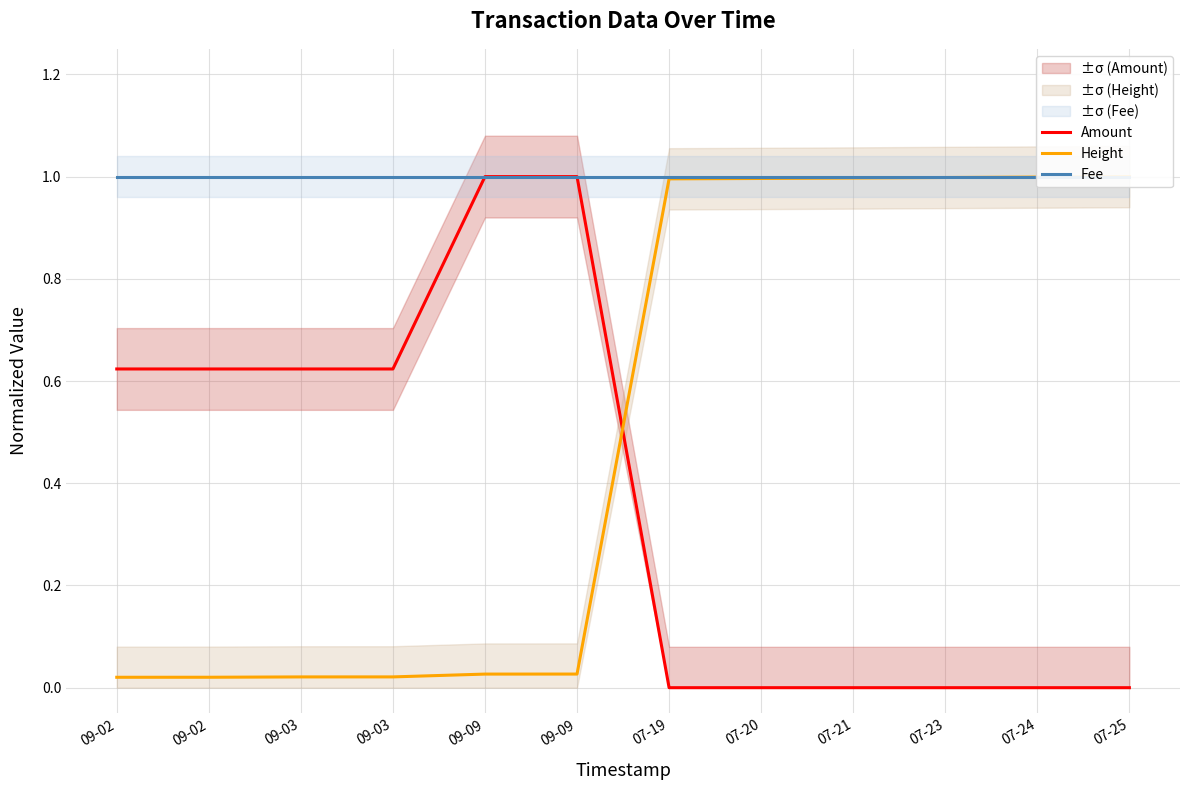

Rank the series by their average value, from highest to lowest.

Fee, Height, Amount